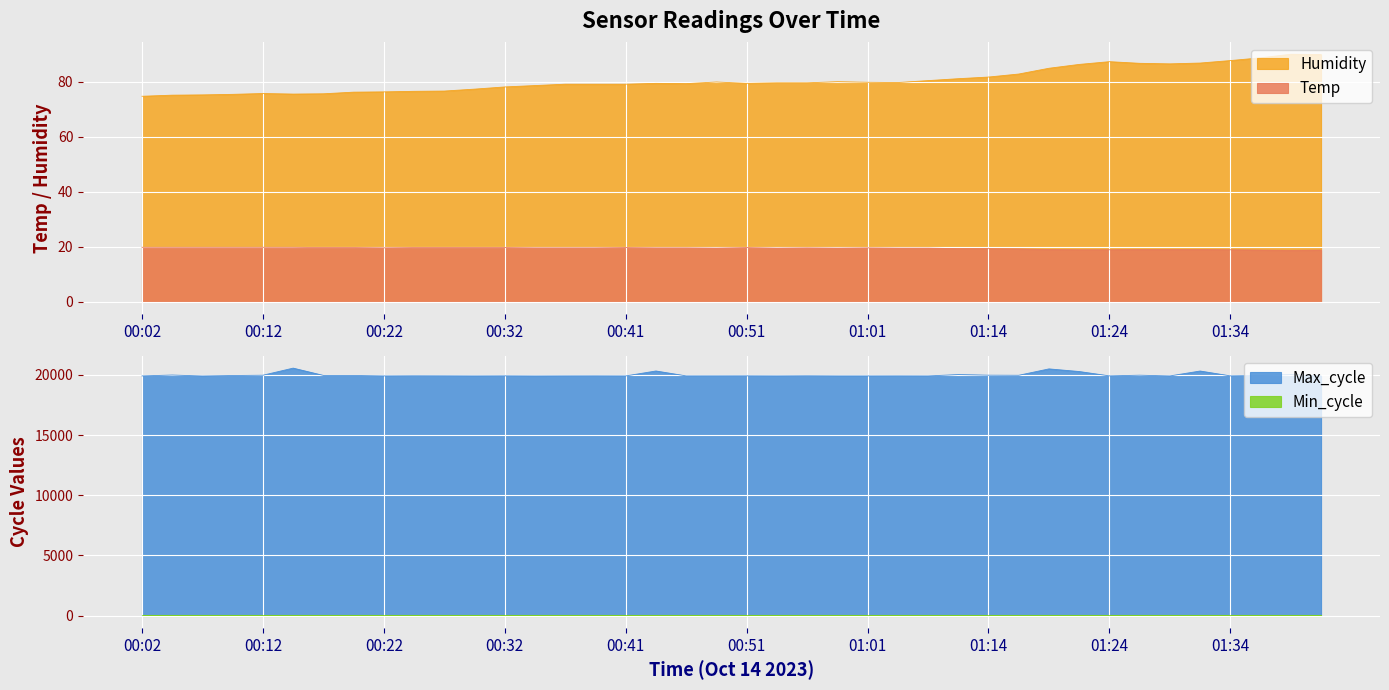

What is the difference between the maximum and second lowest values in the Humidity series?

14.9